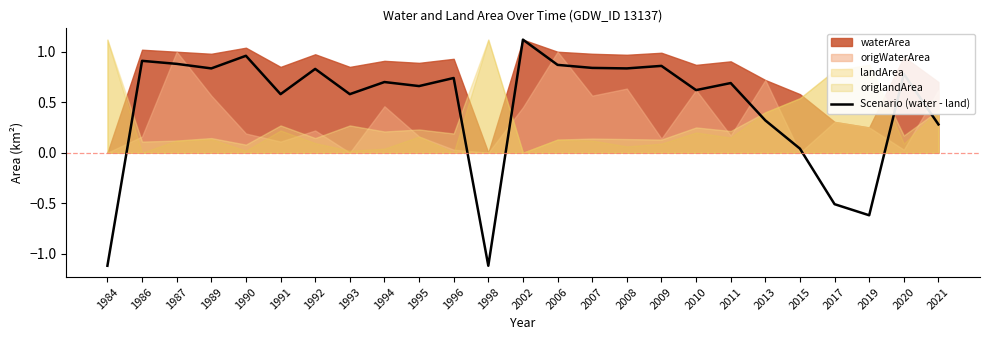

Reading left to right, transcribe all the data shown in this chart.

1984=-1.1	1986=0.9	1987=0.9	1989=0.8	1990=1.0	1991=0.6	1992=0.8	1993=0.6	1994=0.7	1995=0.7	1996=0.7	1998=-1.1	2002=1.1	2006=0.9	2007=0.8	2008=0.8	2009=0.9	2010=0.6	2011=0.7	2013=0.3	2015=0.0	2017=-0.5	2019=-0.6	2020=0.8	2021=0.3